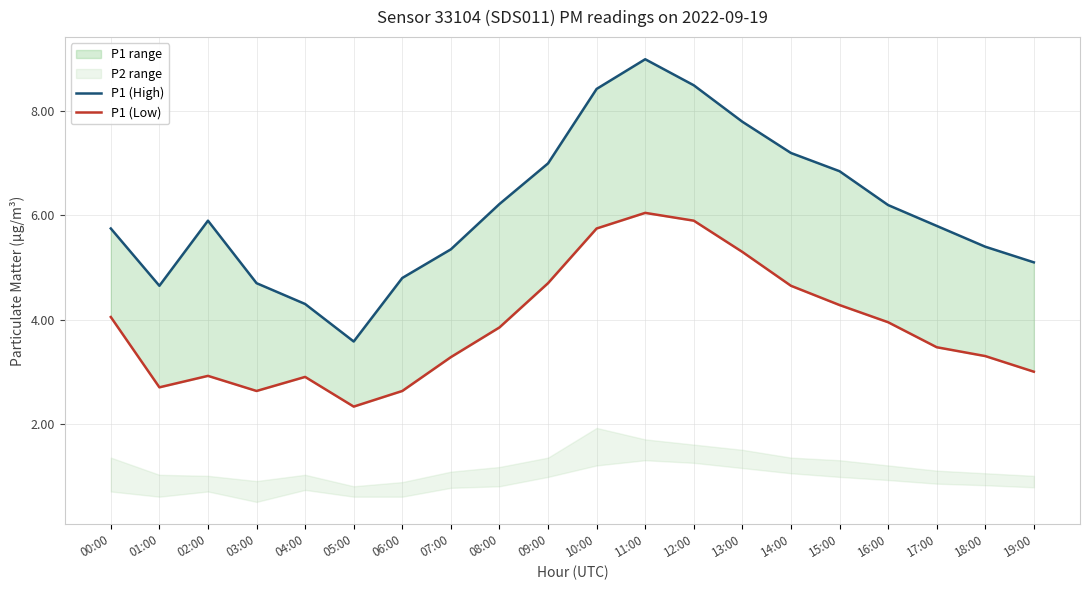

What is the value of the P1 (High) point at the 15th from the left?

7.2